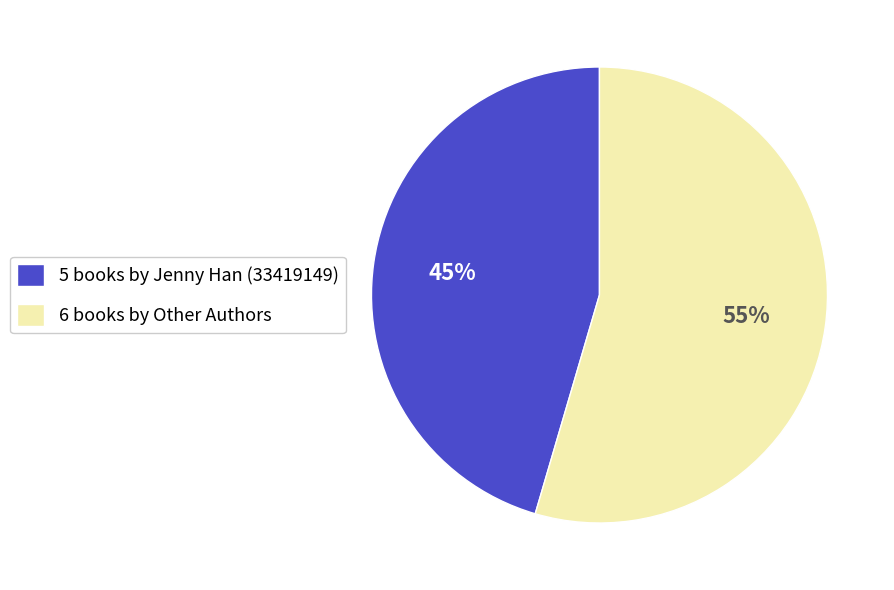

What is the smallest slice in the pie chart?

5 books by Jenny Han (33419149)